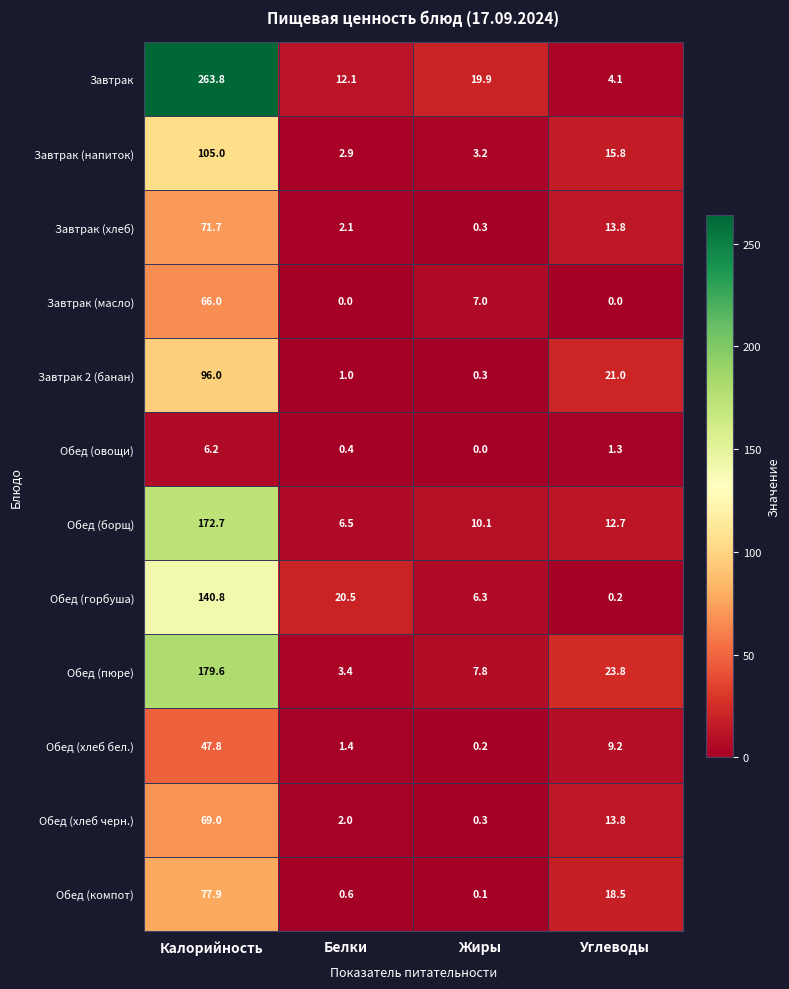

What is the average value of the Обед (хлеб черн.) series?

21.3